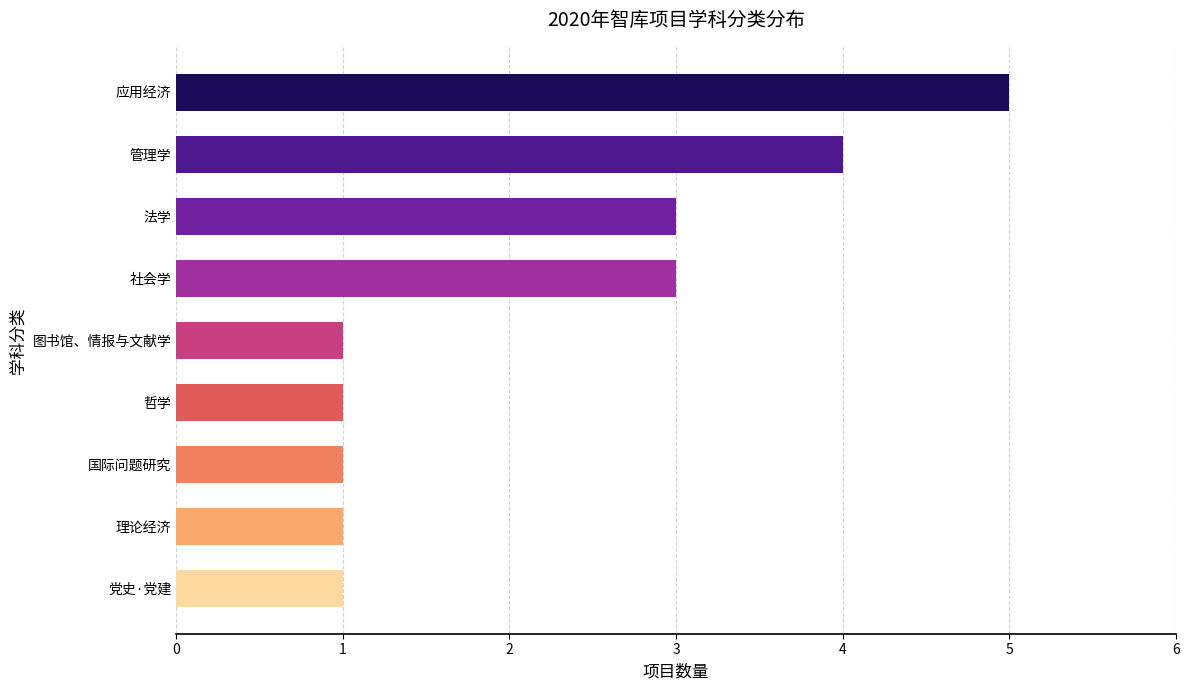

Count the number of data series in this chart.

1